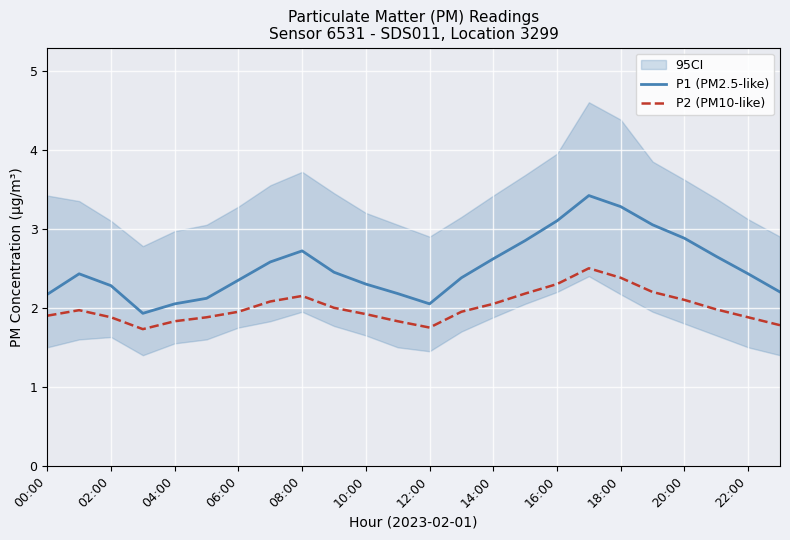

True or false: P1 (PM2.5-like) and P2 (PM10-like) cross at least once.

False